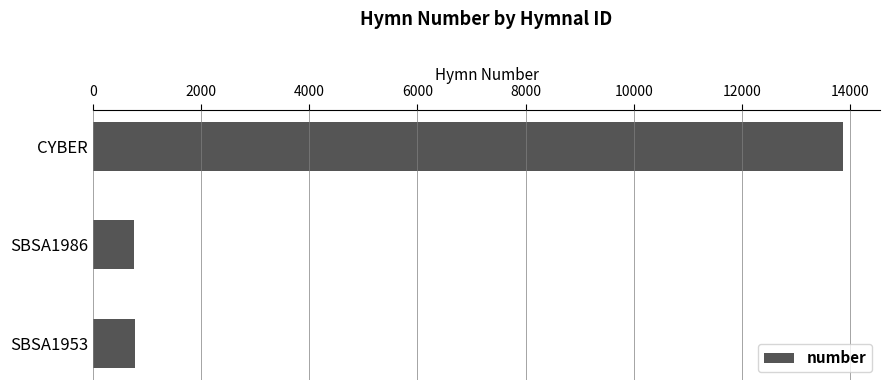

What is the minimum value shown in the chart?

761